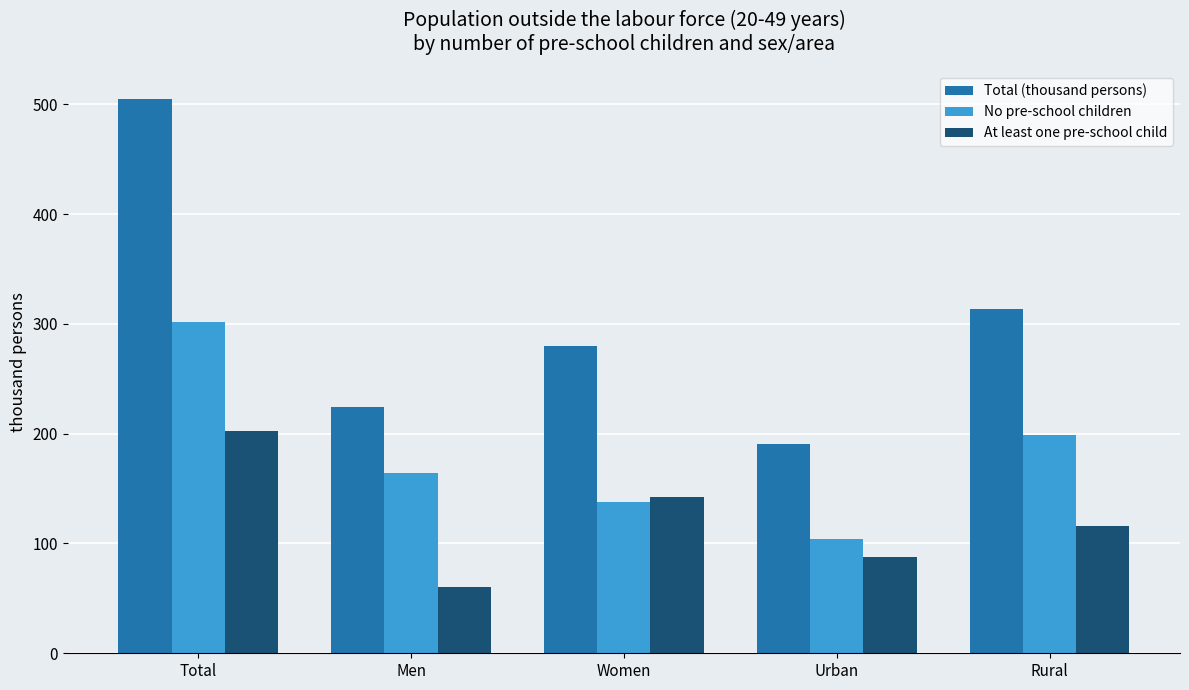

What is the sum of the No pre-school children values at Urban and Rural?

302.2